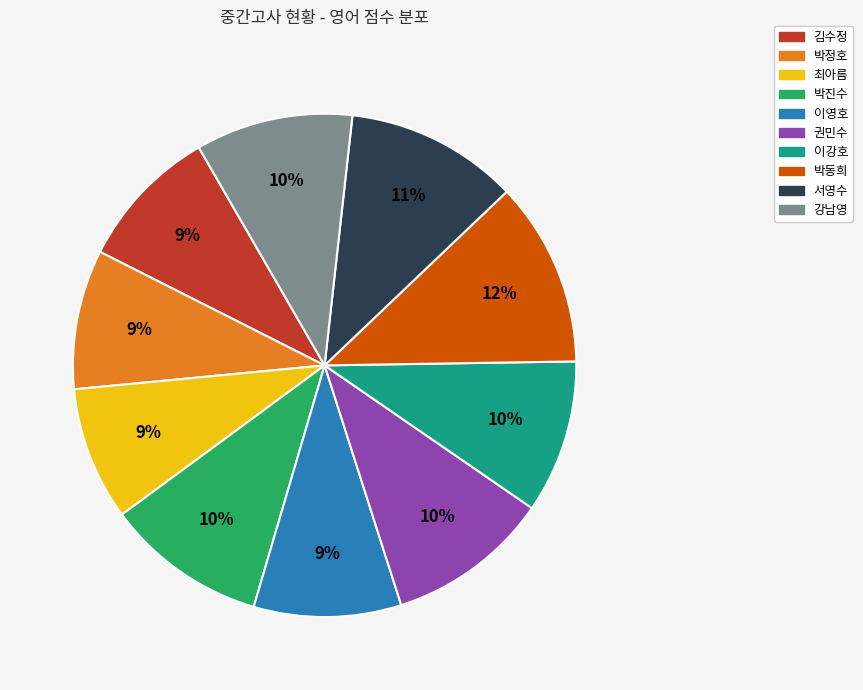

What is the ratio of the value at 권민수 to the value at 김수정?

1.1